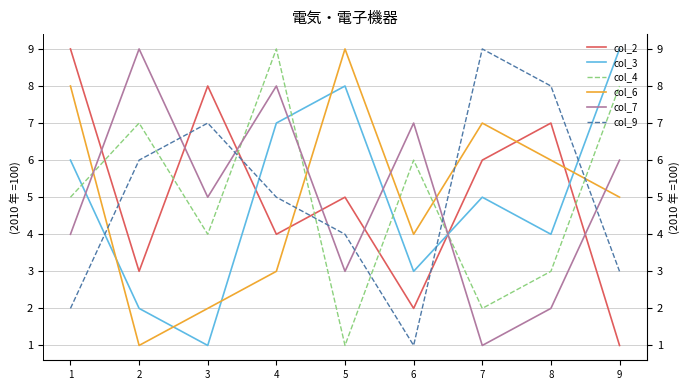

How many intersections are there between col_7 and col_6?

5